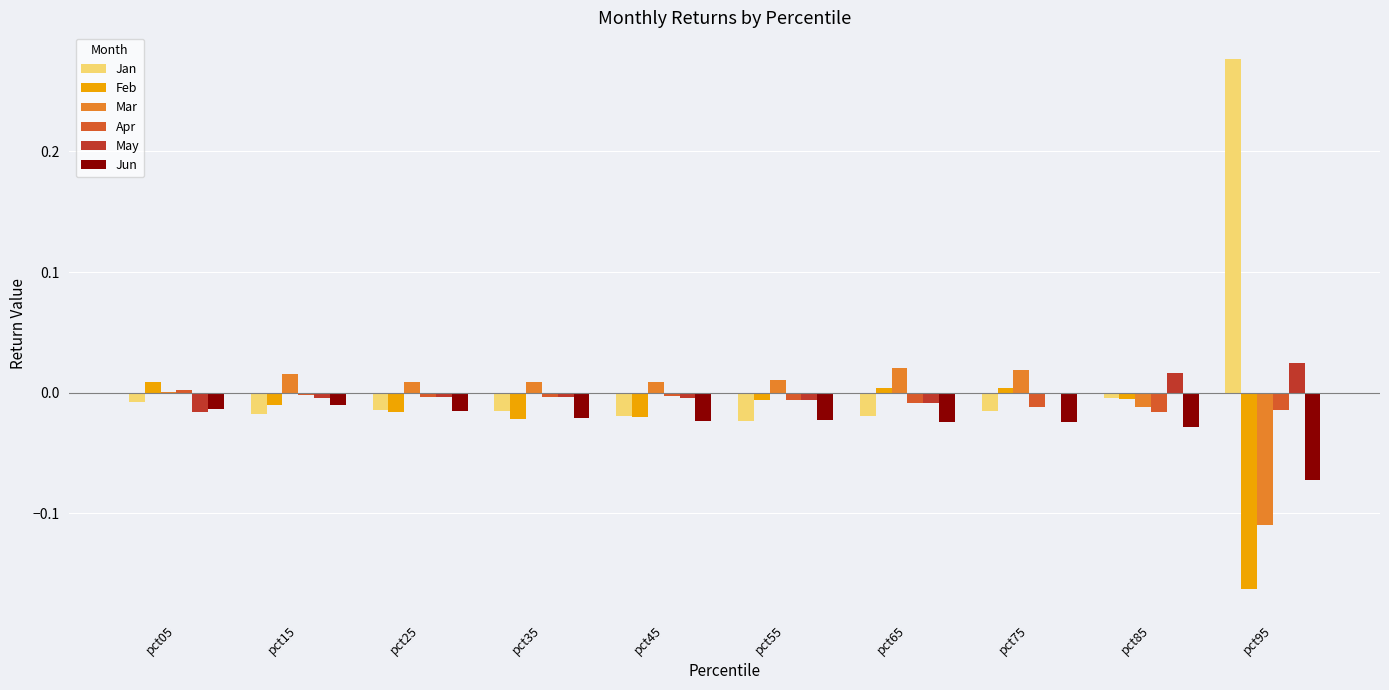

The Mar series shows 0.0 at pct15. True or false?

True